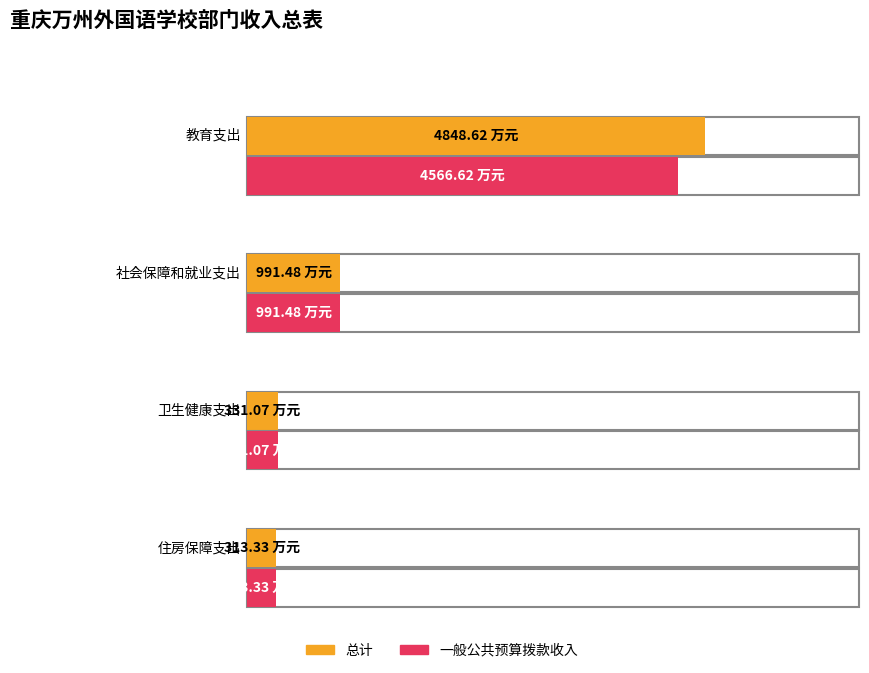

What is the value of the 一般公共预算拨款收入 bar at the 4th from the left?

313.3